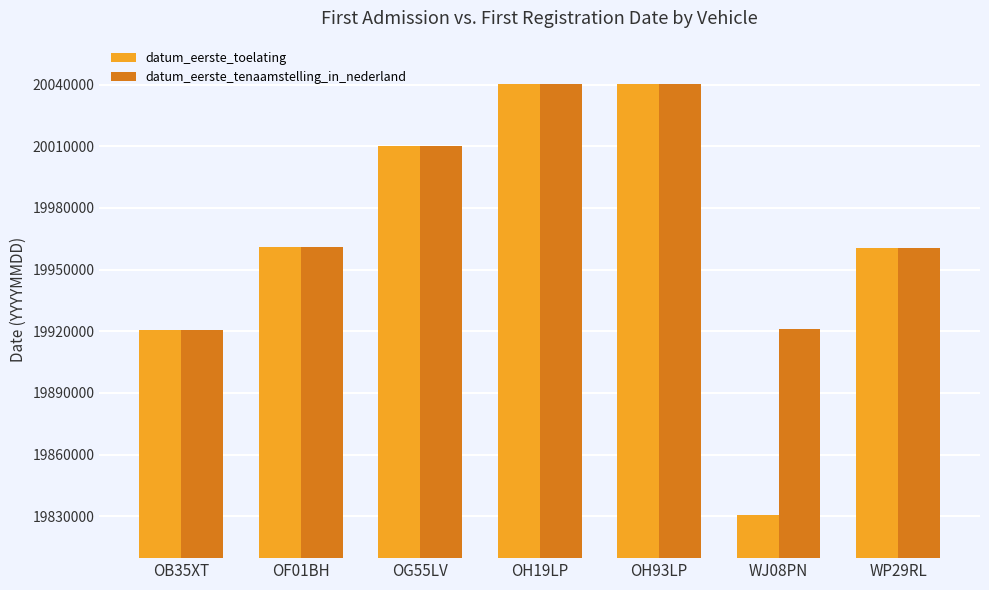

At WJ08PN, list the series in order from smallest to largest.

datum_eerste_toelating, datum_eerste_tenaamstelling_in_nederland